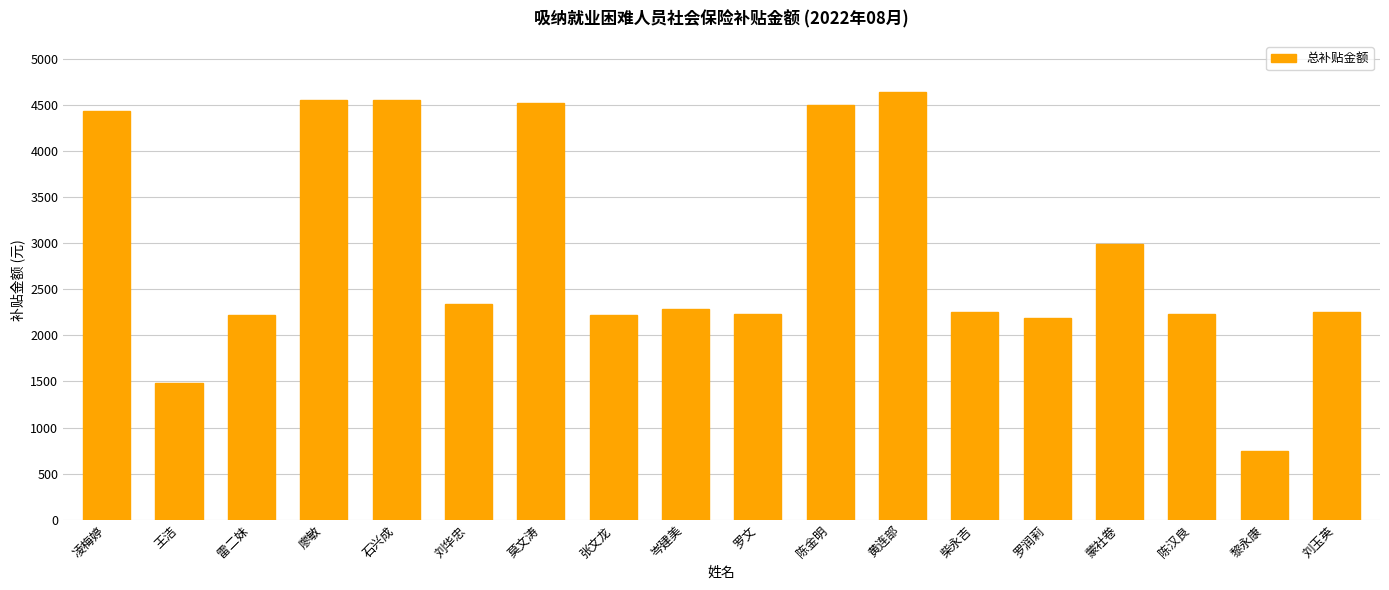

Is it true that the value at 莫文涛 is 7003.6?

False